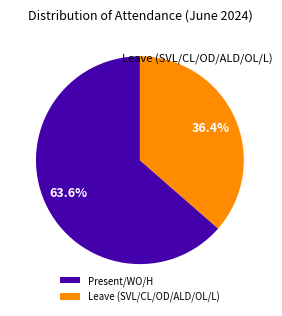

How many segments does this pie chart have?

2